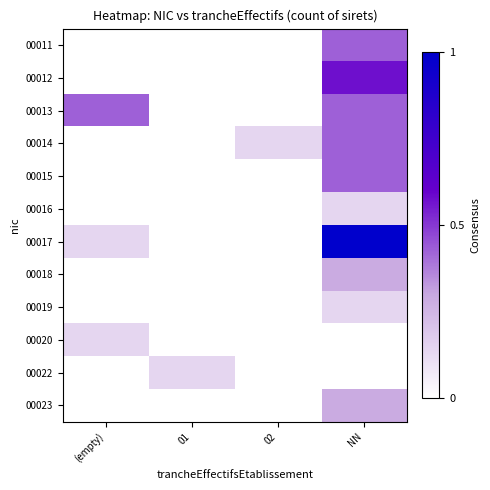

Reading left to right, list all the values displayed in this chart.

00011: (empty)=0.0	01=0.0	02=0.0	NN=0.4
00012: (empty)=0.0	01=0.0	02=0.0	NN=0.6
00013: (empty)=0.4	01=0.0	02=0.0	NN=0.4
00014: (empty)=0.0	01=0.0	02=0.1	NN=0.4
00015: (empty)=0.0	01=0.0	02=0.0	NN=0.4
00016: (empty)=0.0	01=0.0	02=0.0	NN=0.1
00017: (empty)=0.1	01=0.0	02=0.0	NN=1.0
00018: (empty)=0.0	01=0.0	02=0.0	NN=0.3
00019: (empty)=0.0	01=0.0	02=0.0	NN=0.1
00020: (empty)=0.1	01=0.0	02=0.0	NN=0.0
00022: (empty)=0.0	01=0.1	02=0.0	NN=0.0
00023: (empty)=0.0	01=0.0	02=0.0	NN=0.3